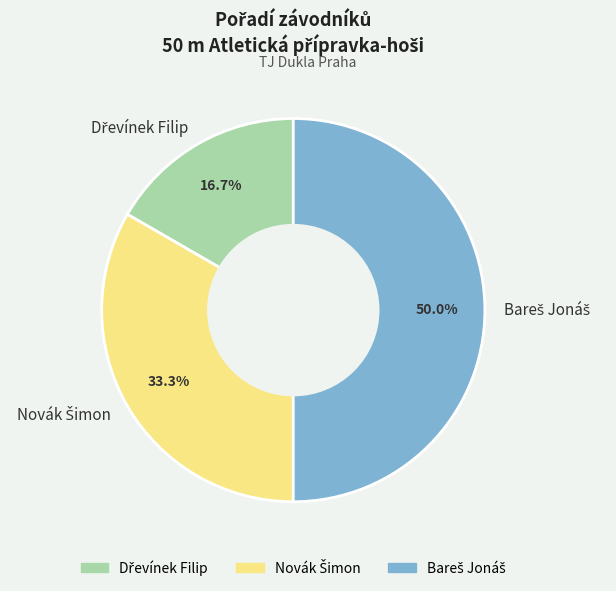

What is the largest slice in the pie chart?

Bareš Jonáš